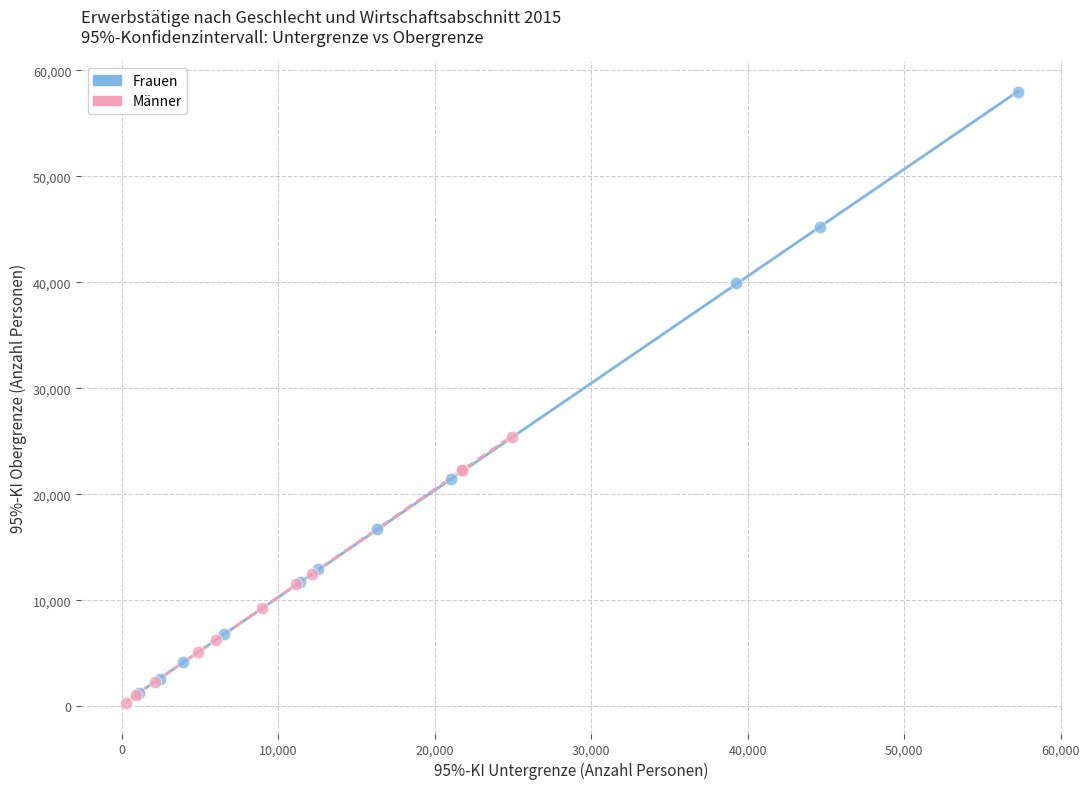

Which series contains the highest Y value?

Frauen